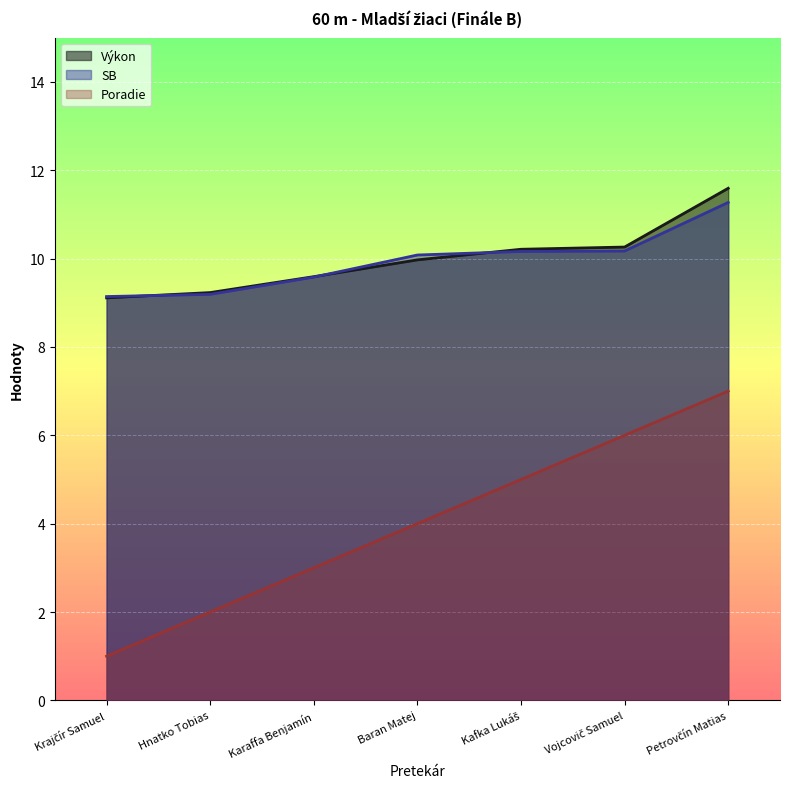

True or false: SB has a value of 16.7 at Vojcovič Samuel.

False